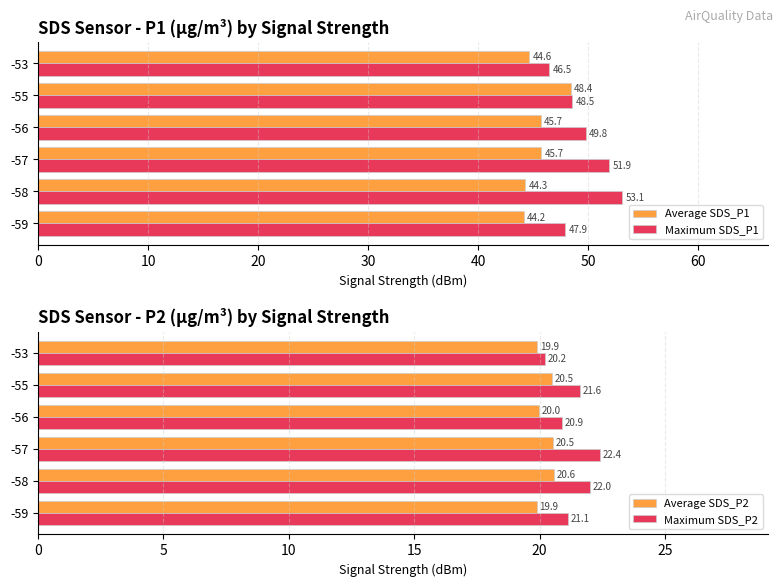

True or false: Maximum SDS_P1 has a value of 48.5 at -55.

True